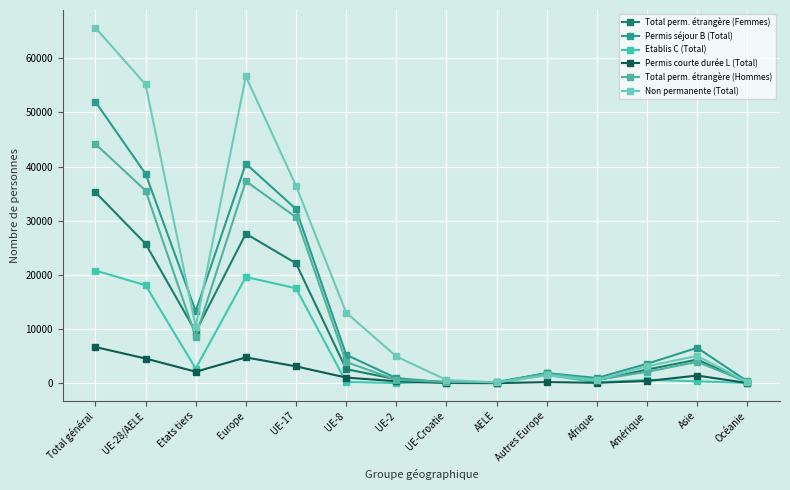

At how many categories does at least one series exceed 28180?

4